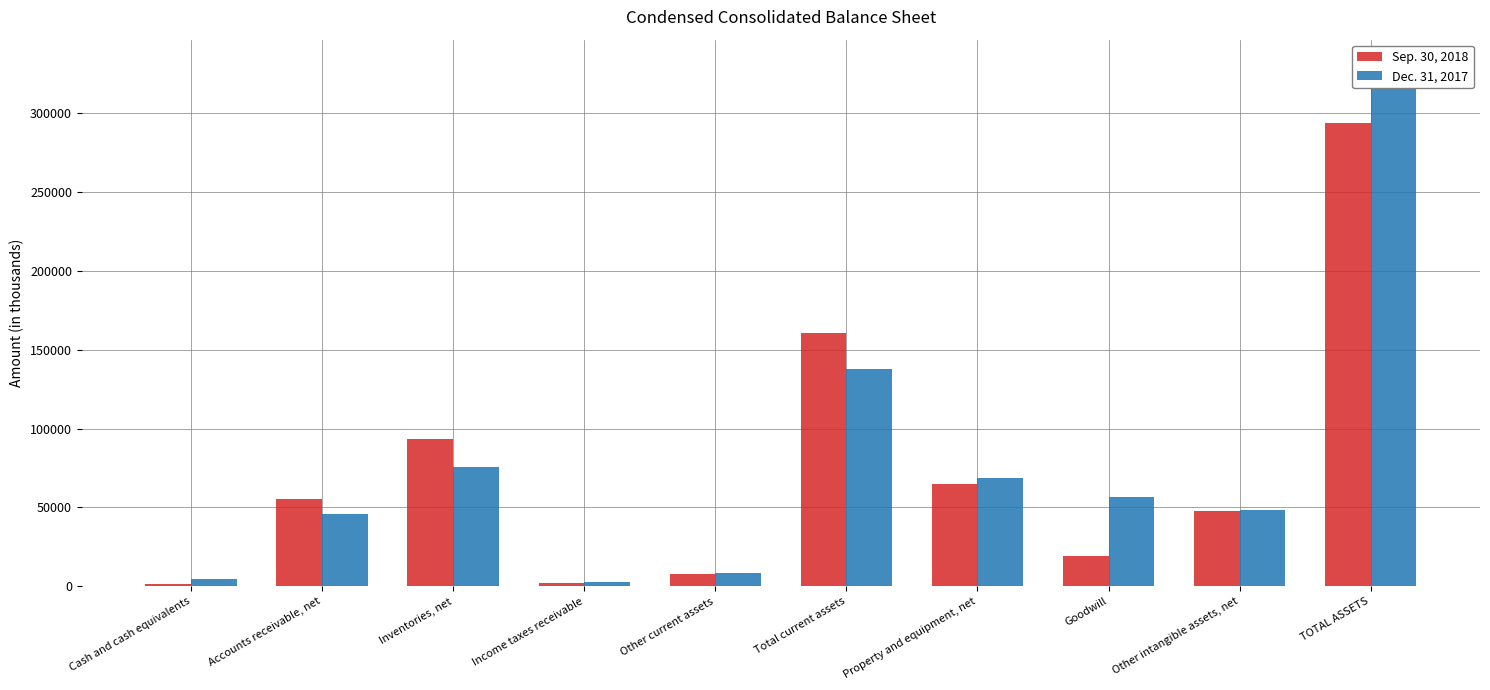

Does the chart contain stacked bars?

No